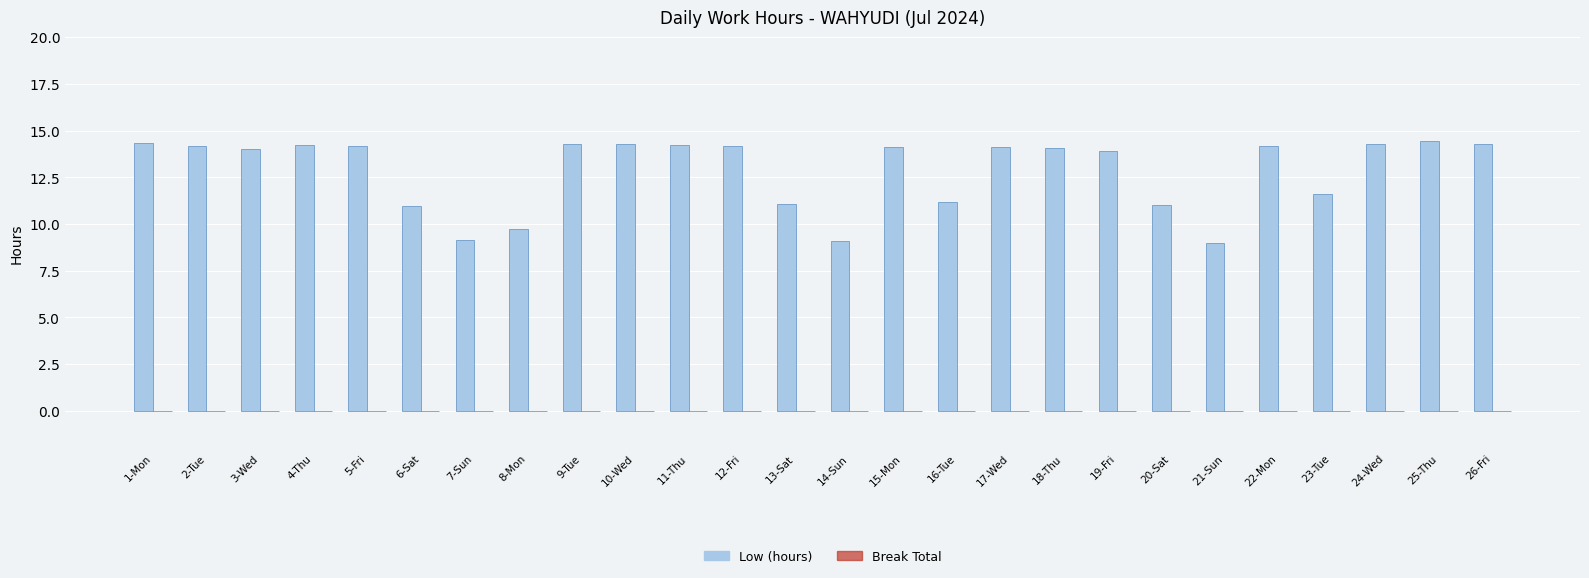

What is the greatest value displayed?

14.4